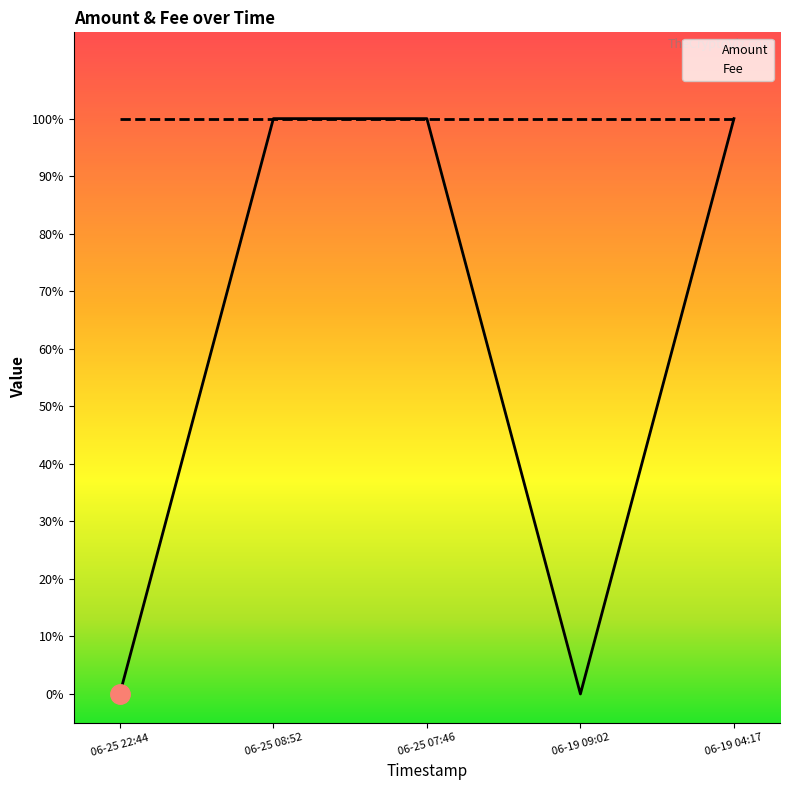

True or false: the data has more than 2 interior local peaks.

False